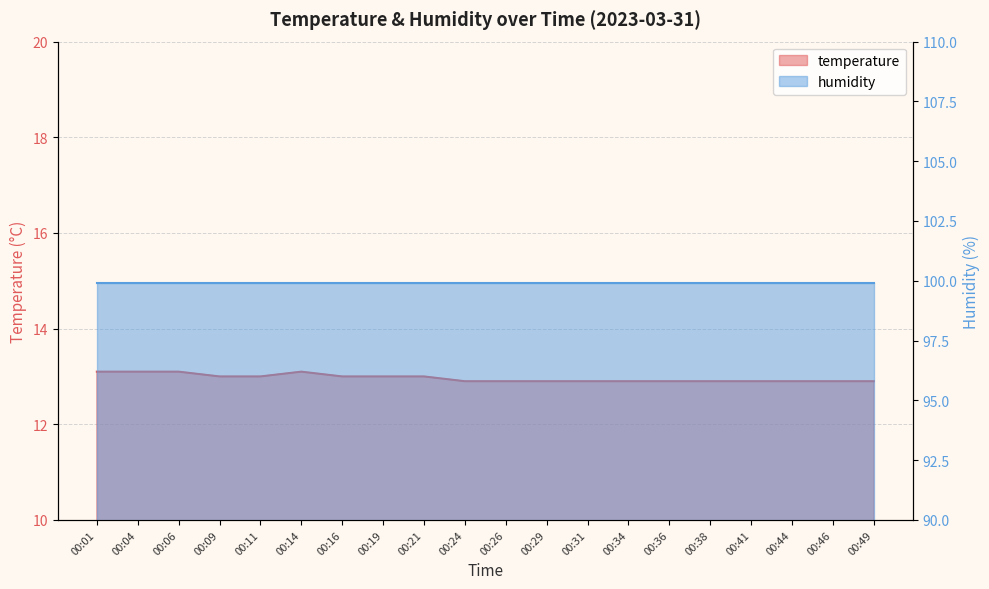

Which has a higher value, 00:49 or 00:14?

00:14